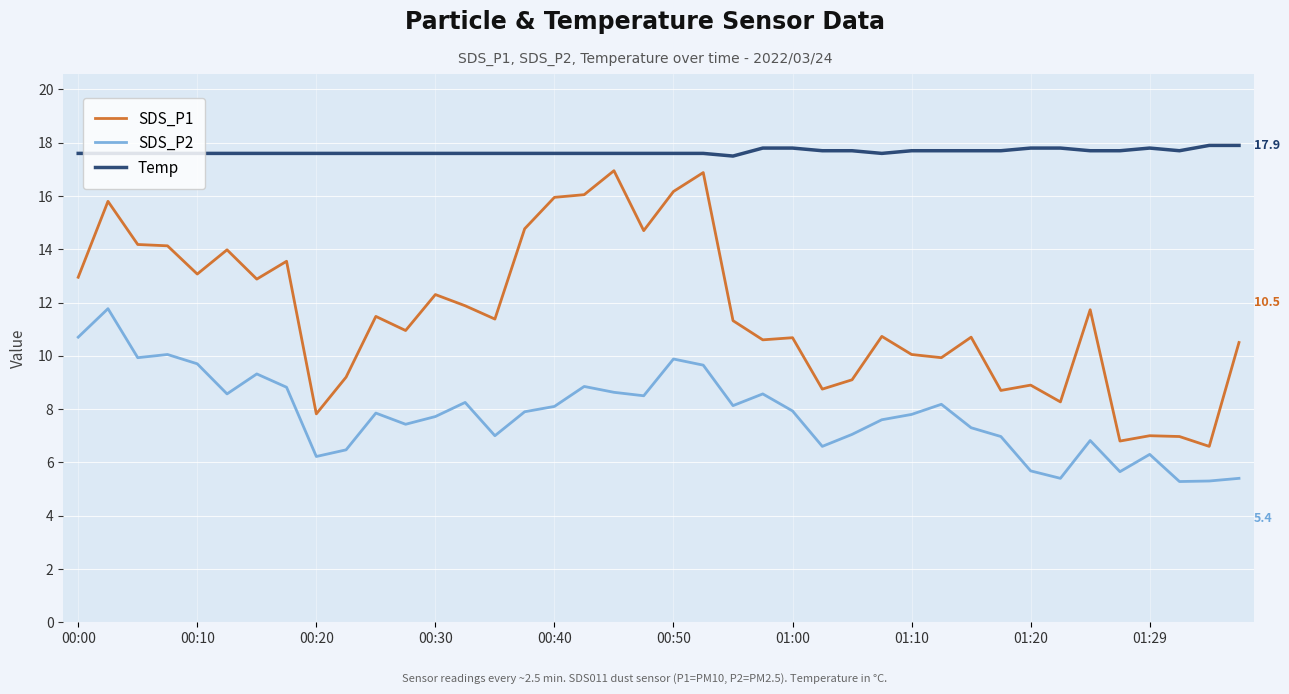

Which series has the largest range (max minus min)?

SDS_P1